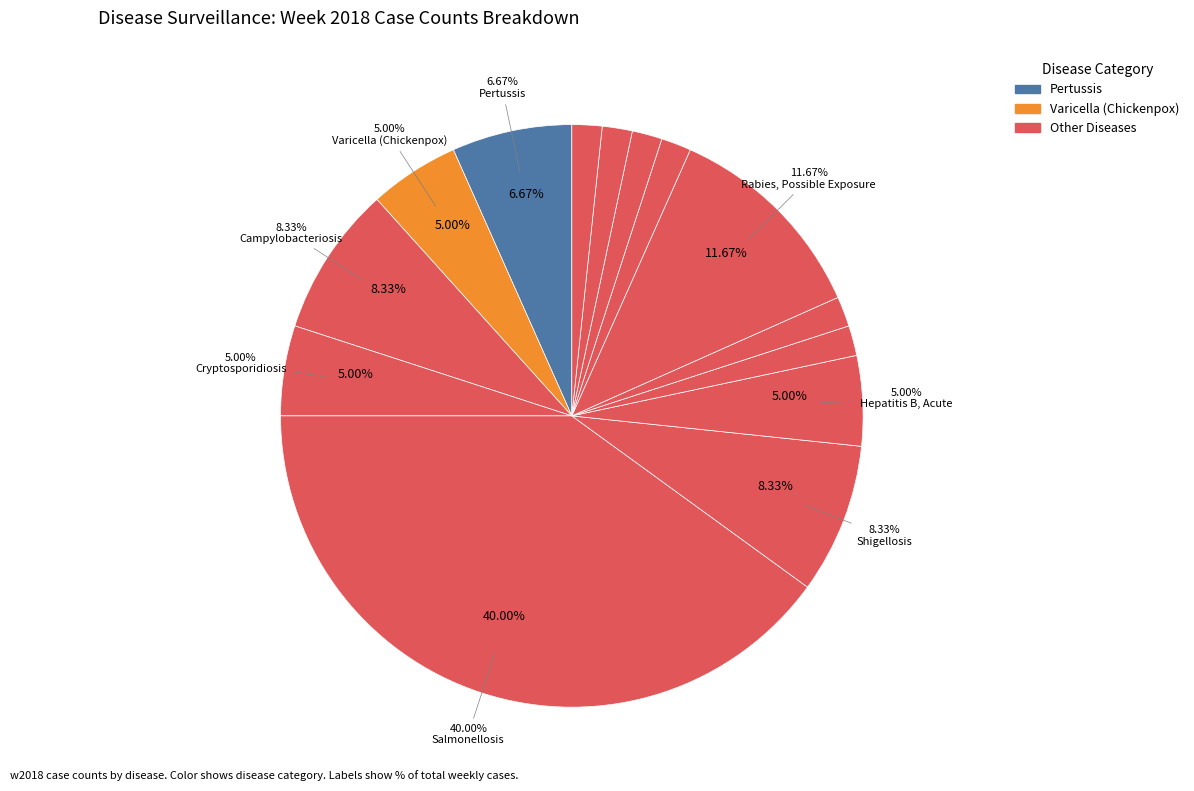

How many segments does this pie chart have?

14